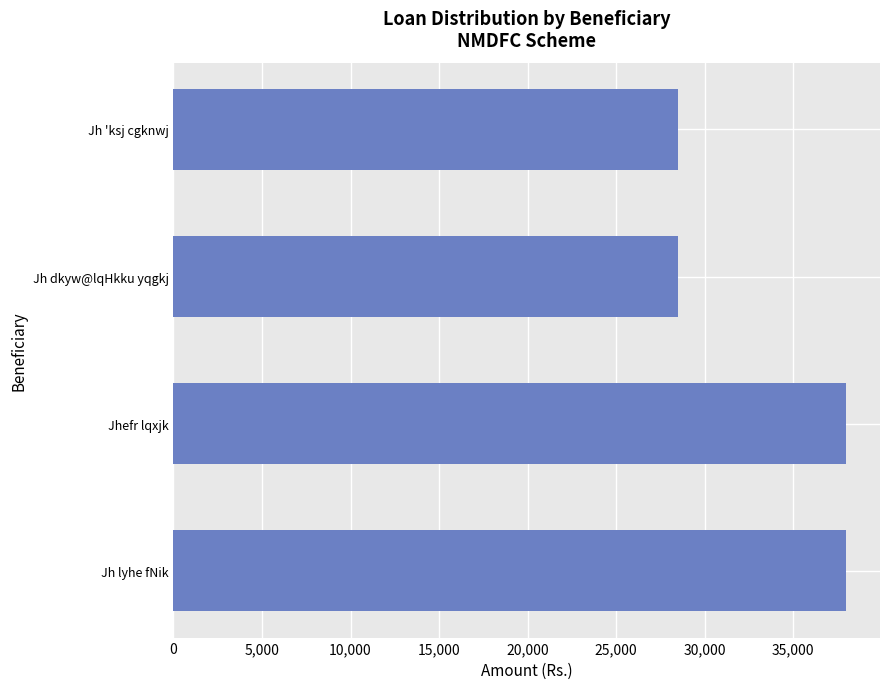

How many values are below 38000?

2